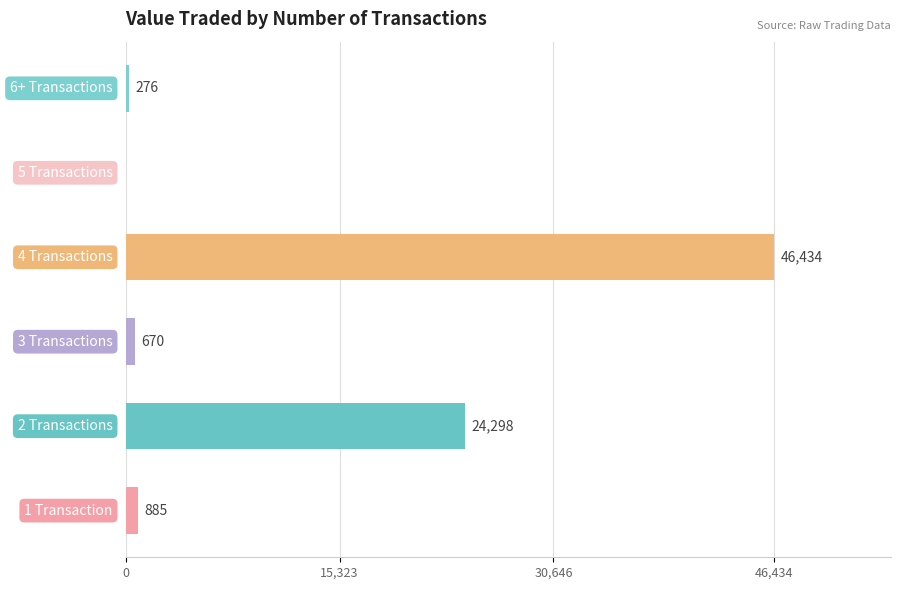

What is the maximum value shown in the chart?

46434